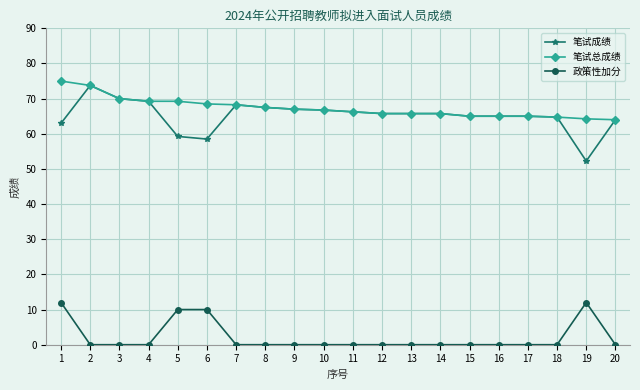

Which series has the largest total across all categories?

笔试总成绩